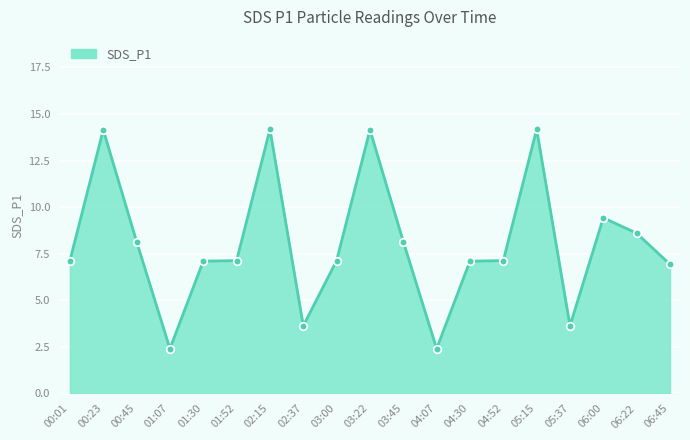

What is the change in value from 00:23 to 02:37?

-10.5